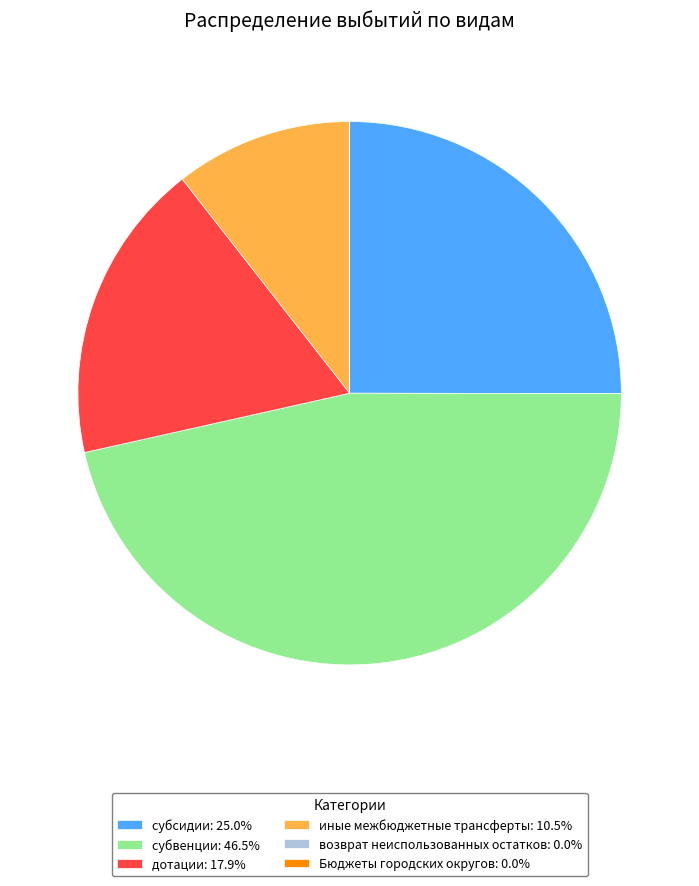

Is the sum of дотации: 17.9% and иные межбюджетные трансферты: 10.5% greater than half?

No